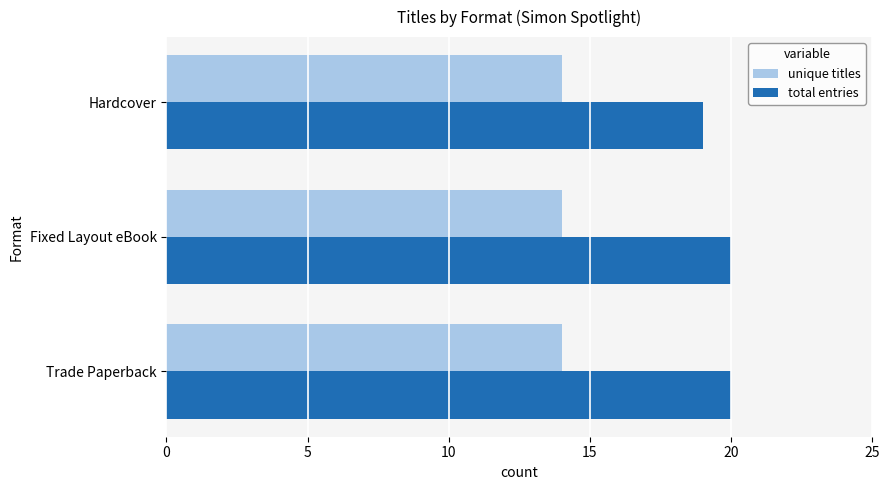

Rank the series by their maximum value, from lowest to highest.

unique titles, total entries